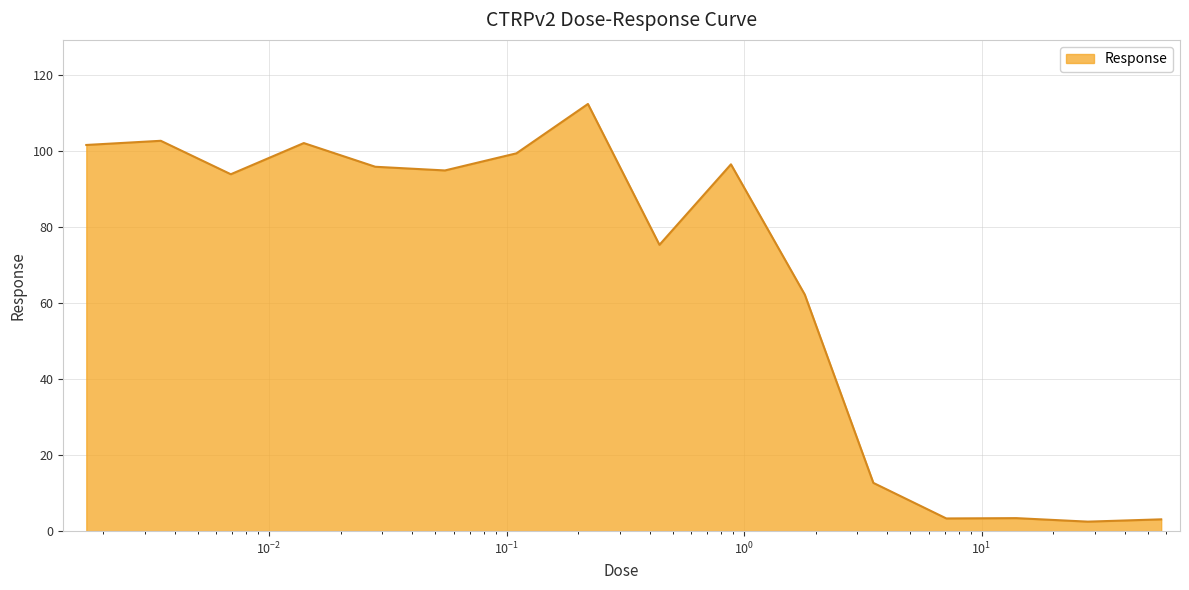

What is the difference between the maximum and minimum values?

110.0